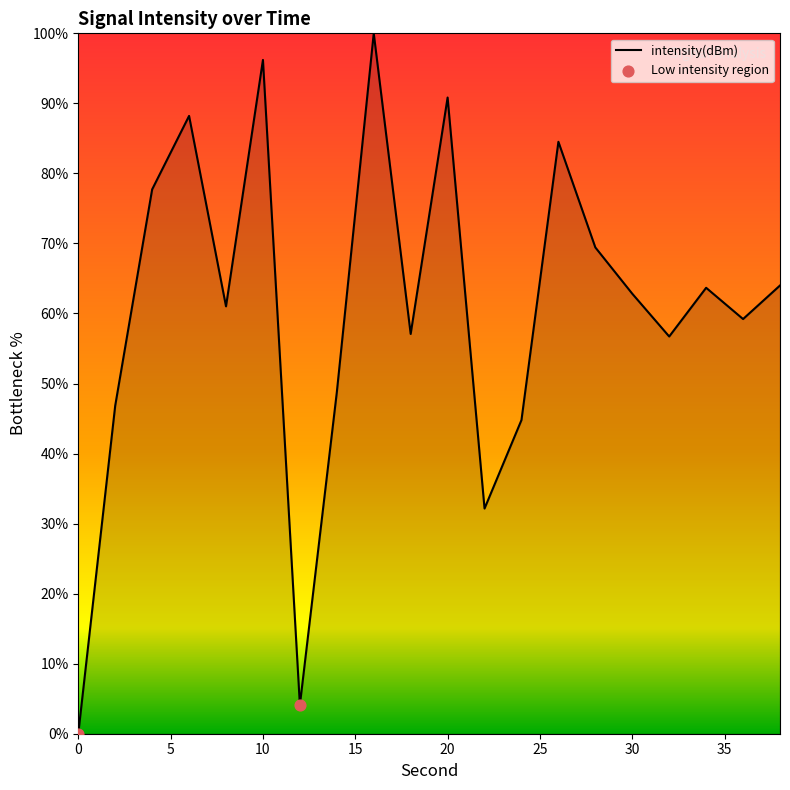

What is the greatest value displayed?

100.0